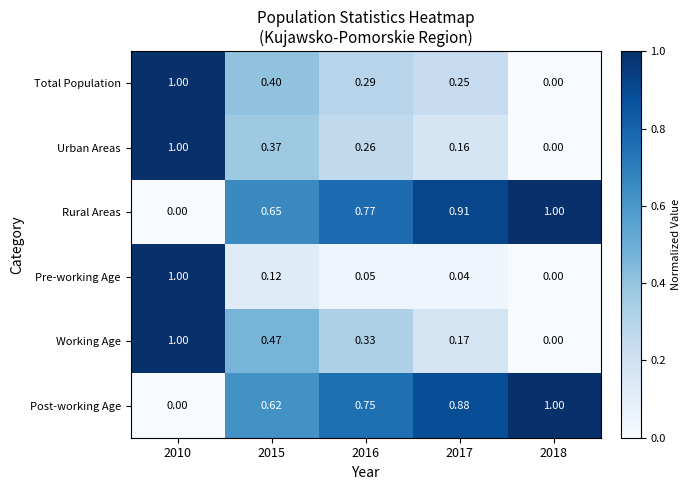

Between 2010 and 2016, which series saw the biggest shift?

Pre-working Age